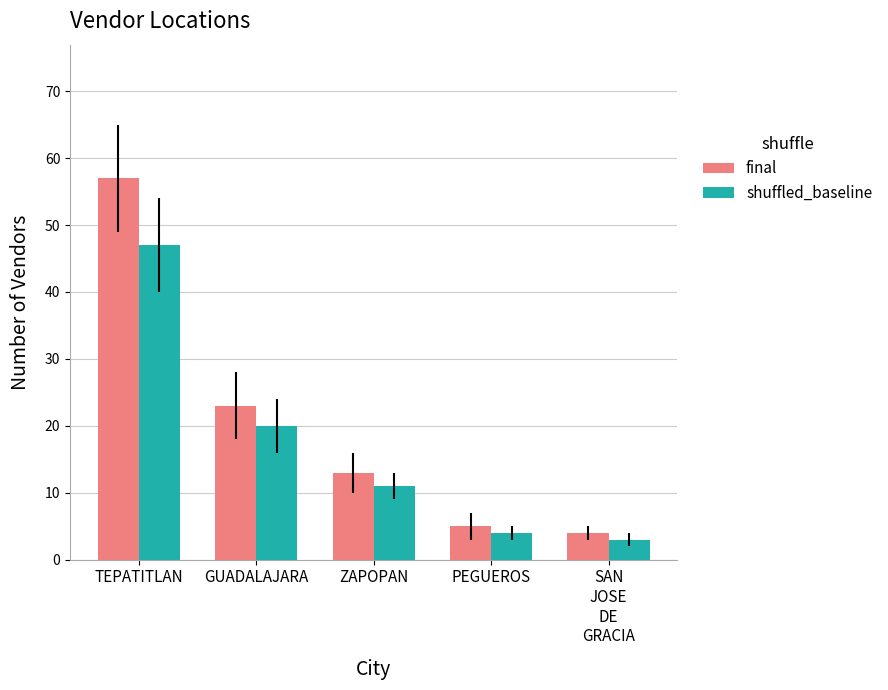

What is the difference between the maximum and minimum values in the final series?

53